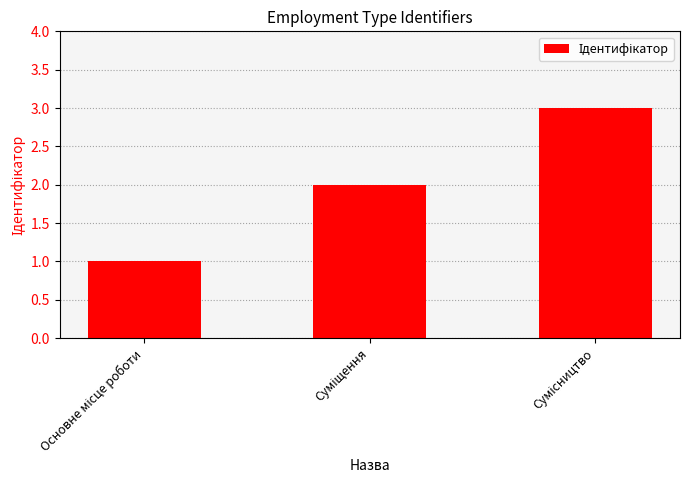

What is the sum of all values?

6